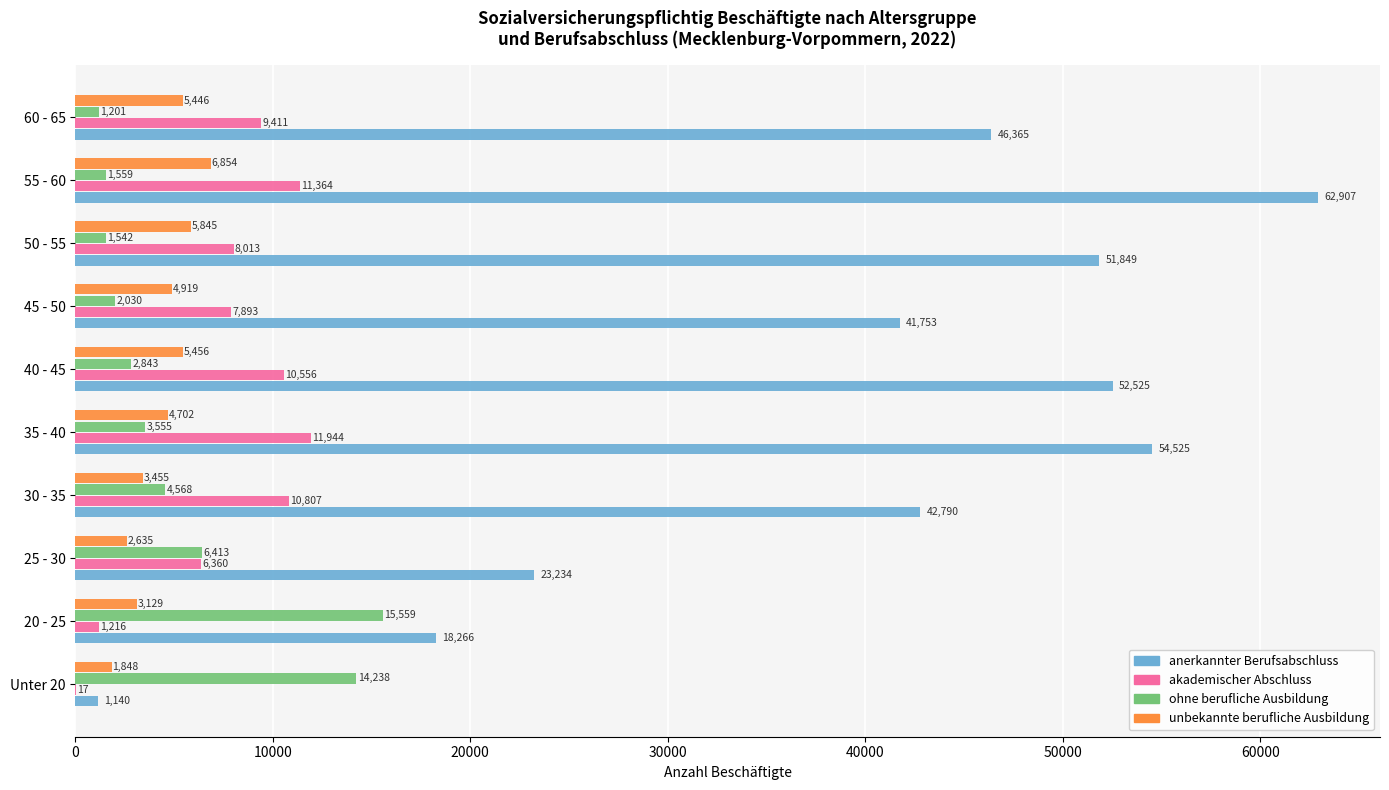

Is it true that anerkannter Berufsabschluss equals 46365 at 60 - 65?

True